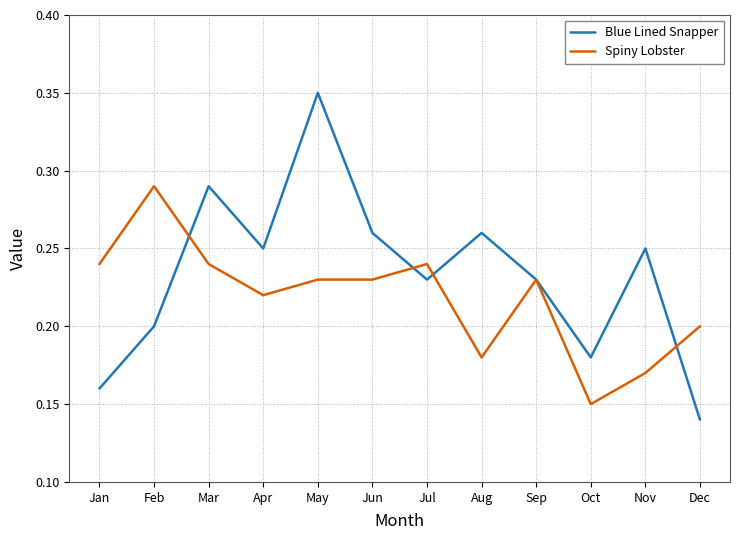

True or false: Spiny Lobster has a value of 0.1 at Apr.

False